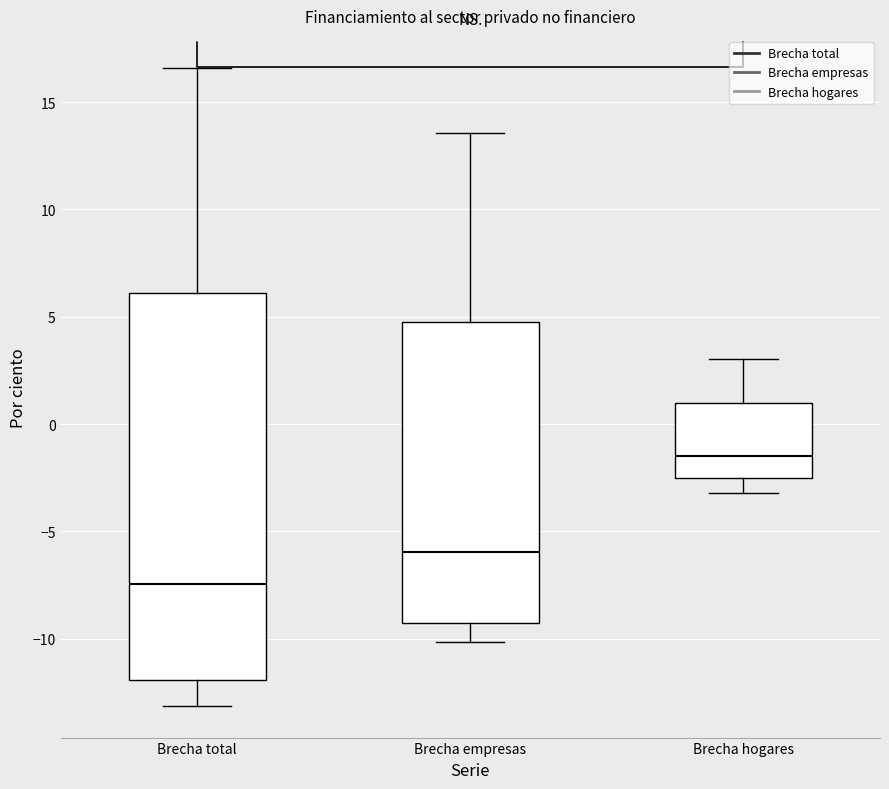

Reading left to right, read every box against the y-axis: the position of its median line, the range the box covers, and the ends of its whiskers. The values are not printed on the chart, so give them approximately, as read against the axis.

Brecha total: median -7.5, box -12.0 to 6.0, whiskers -13.0 to 16.5
Brecha empresas: median -6.0, box -9.5 to 5.0, whiskers -10.0 to 13.5
Brecha hogares: median -1.5, box -2.5 to 1.0, whiskers -3.0 to 3.0